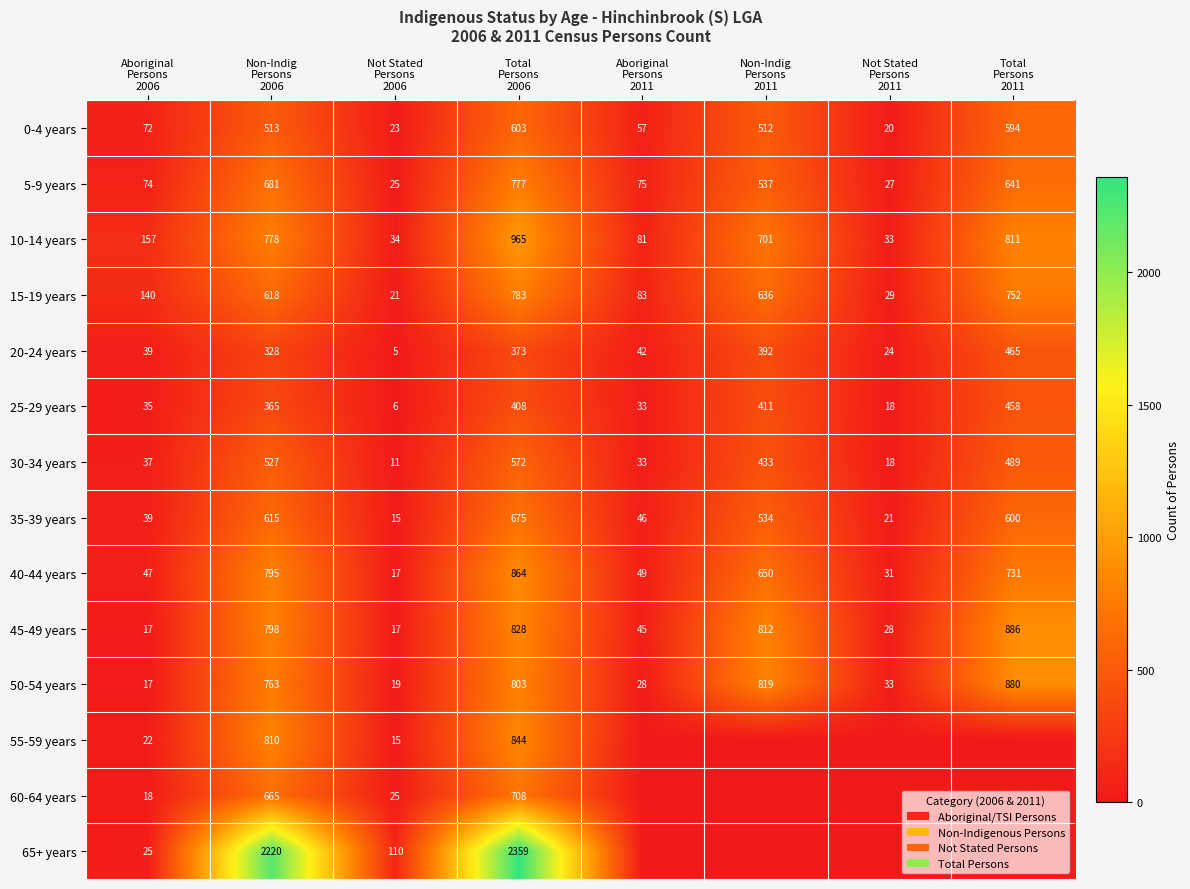

What is the total value across all series at Not Stated
Persons
2006?

343